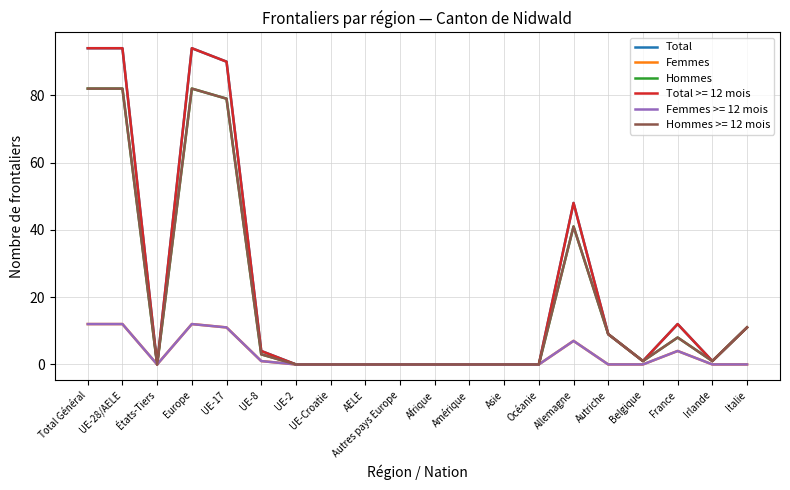

How many interior local valleys does the Femmes series have?

1